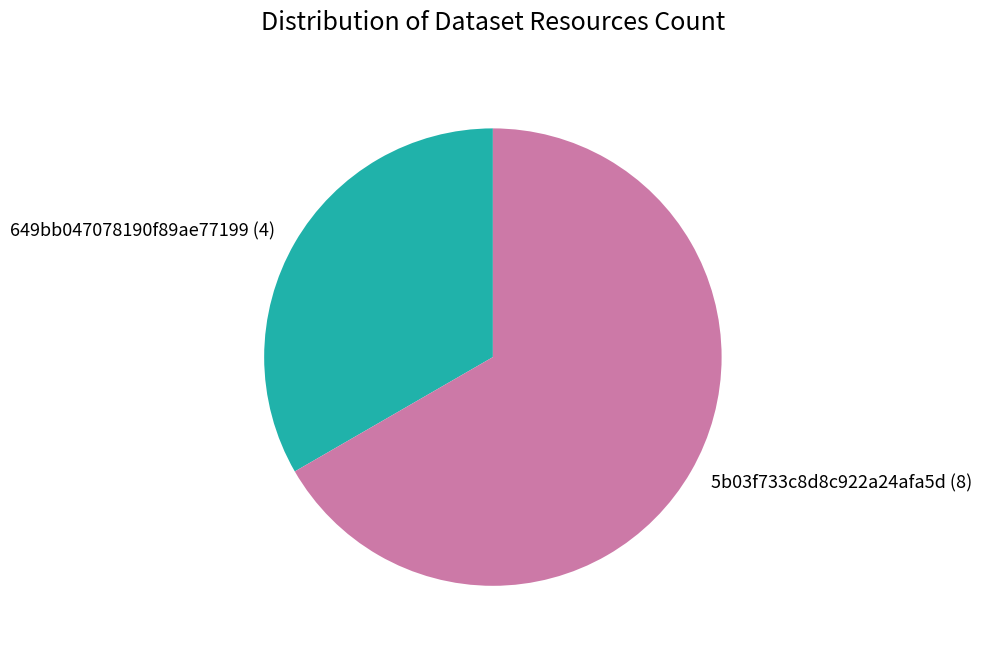

Rank the categories by value from lowest to highest.

649bb047078190f89ae77199 (4), 5b03f733c8d8c922a24afa5d (8)